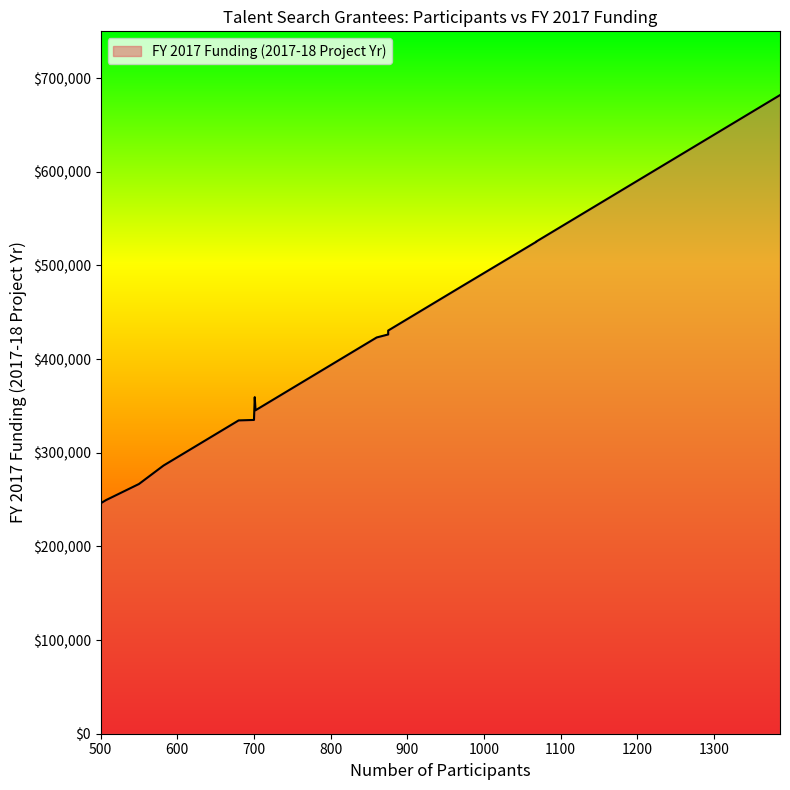

Reading left to right, list all the values displayed in this chart.

582=286344	702=345384	850=418200	583=286836	679=334068	729=358668	701=359388	583=286836	500=246000	875=430500	875=426318	972=478224	583=286836	592=291264	1386=681912	500=246000	1068=525456	503=247476	1068=525218	500=245999	860=423120	1361=669612	932=458544	507=249444	507=249444	680=334560	583=286836	880=432960	550=266664	700=335052	583=286836	500=246000	797=392124	500=246000	500=246000	500=246000	500=185152	500=246000	500=245941	500=246000